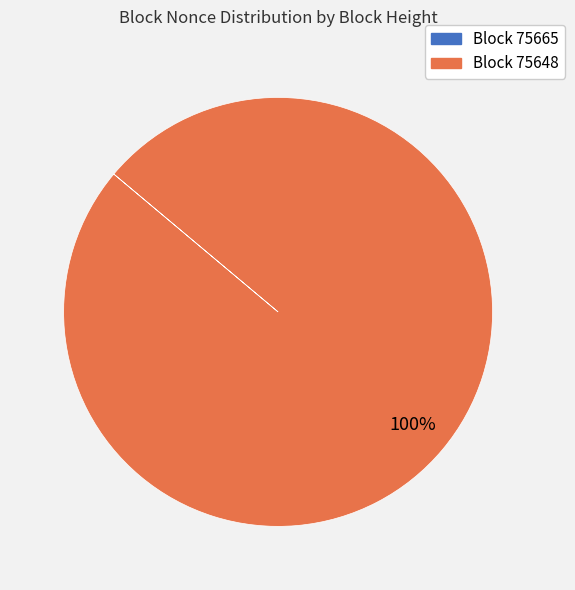

Does Block 75648 account for over 50% of the chart?

Yes